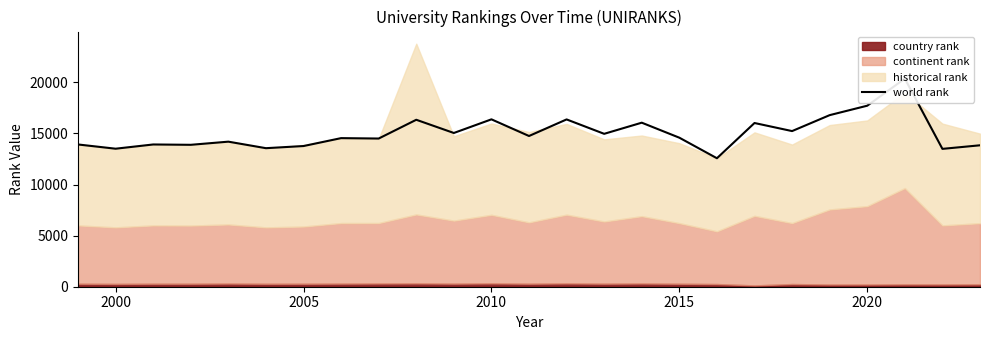

What is the difference between the maximum and minimum values?

7789